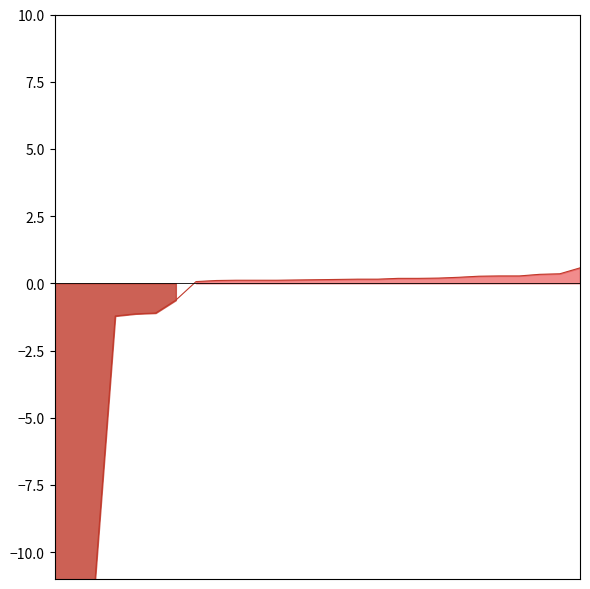

The value at 7 is 0.0. True or false?

True